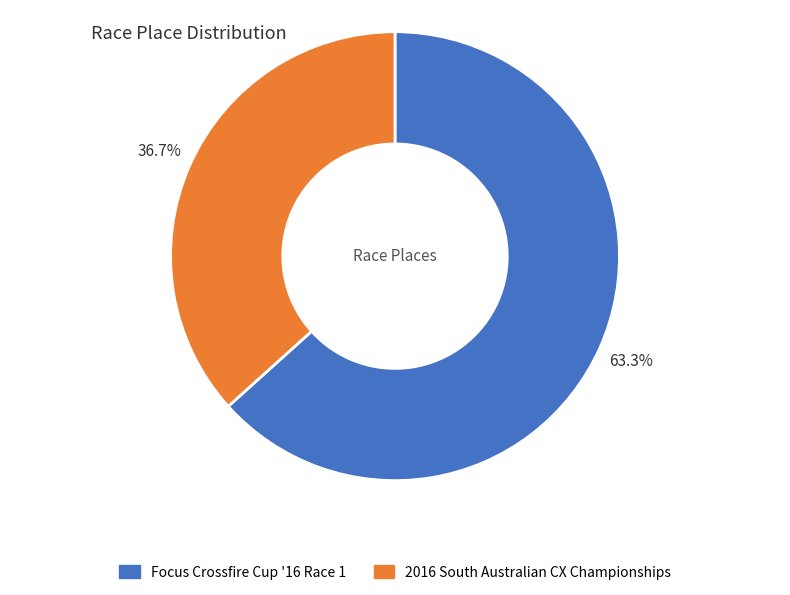

How many slices are in this pie chart?

2